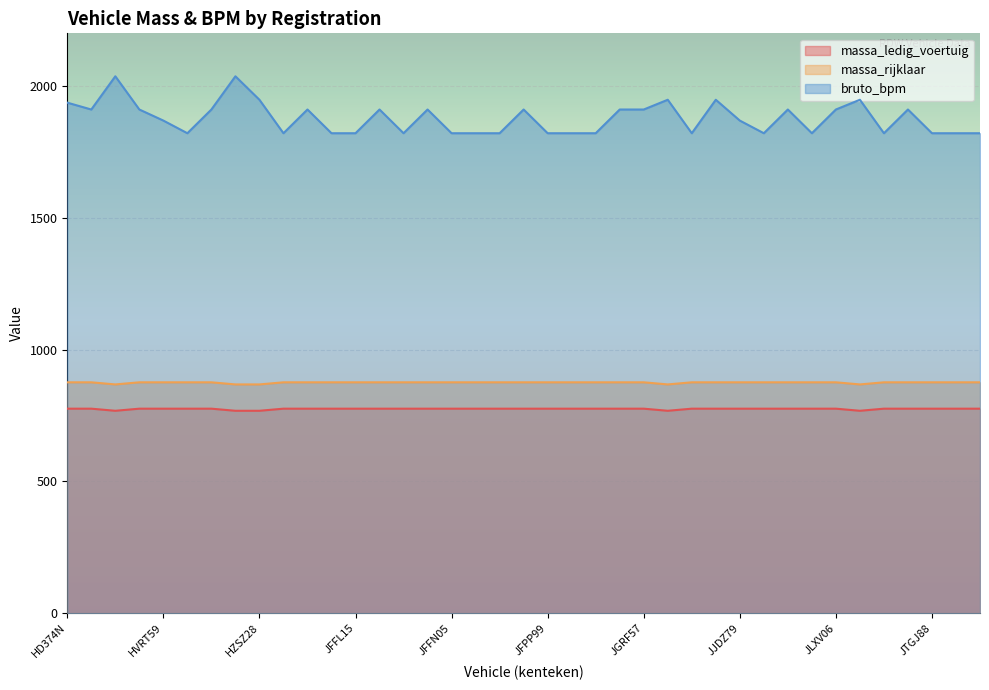

How many massa_rijklaar values are between 876 and 877?

34